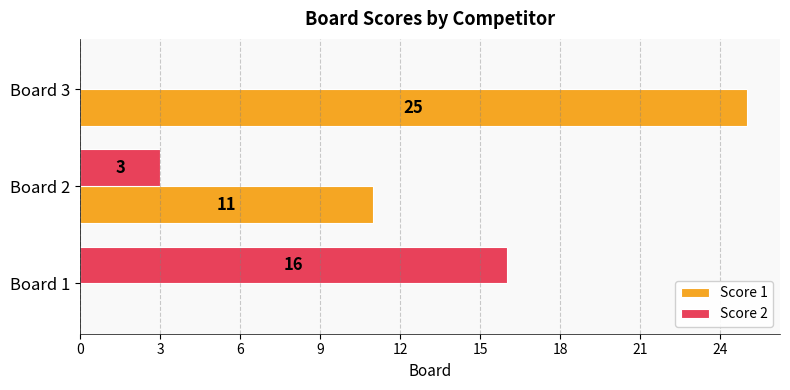

True or false: Score 2 has a value of 10 at Board 1.

False